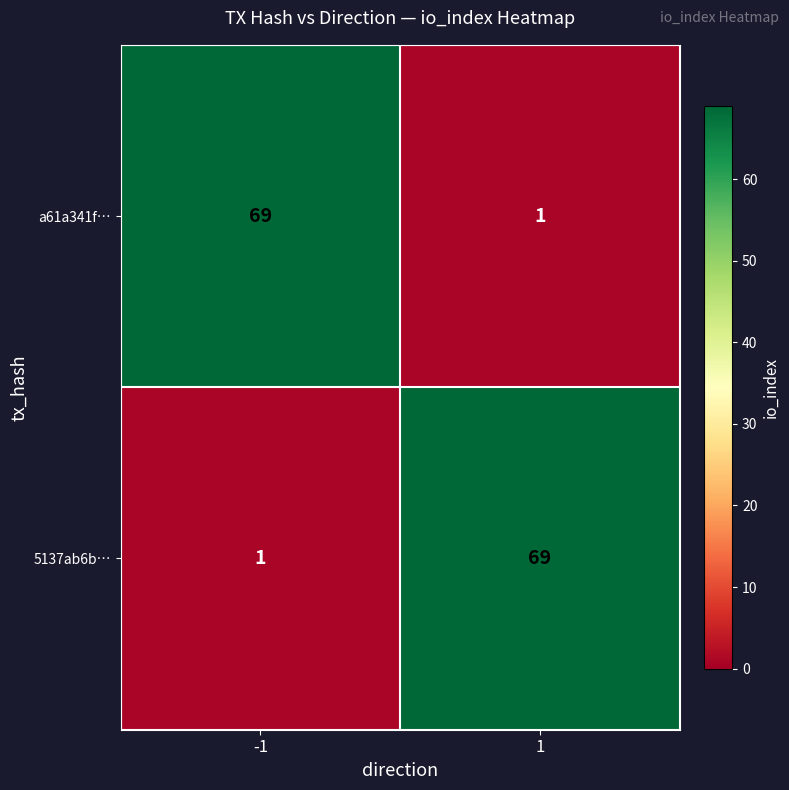

What is the sum of all a61a341f… values?

70